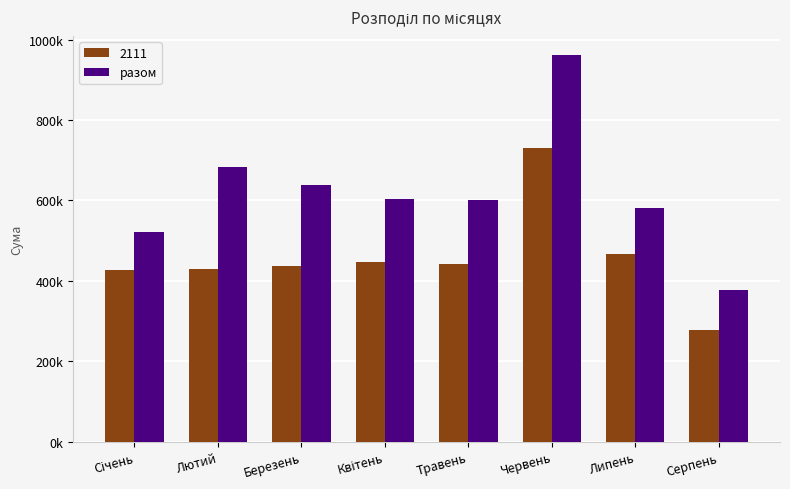

Are the bars horizontal?

No